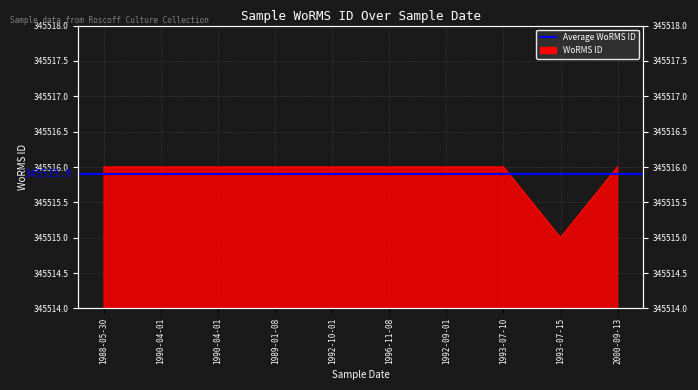

Reading left to right, what are all the values shown in this chart?

1988-05-30=345516	1990-04-01=345516	1990-04-01=345516	1989-01-08=345516	1992-10-01=345516	1996-11-08=345516	1992-09-01=345516	1993-07-10=345516	1993-07-15=345515	2000-09-13=345516